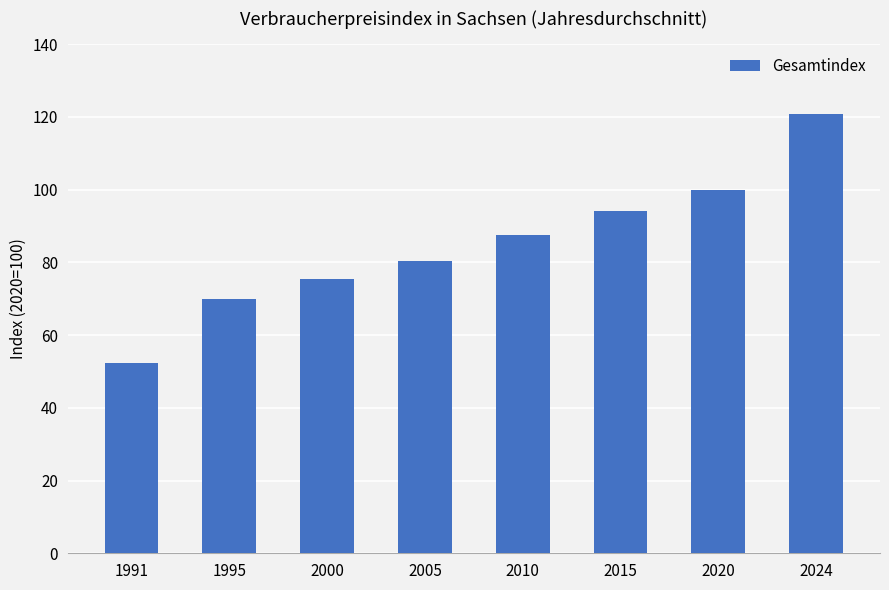

What is the smallest value displayed?

52.4